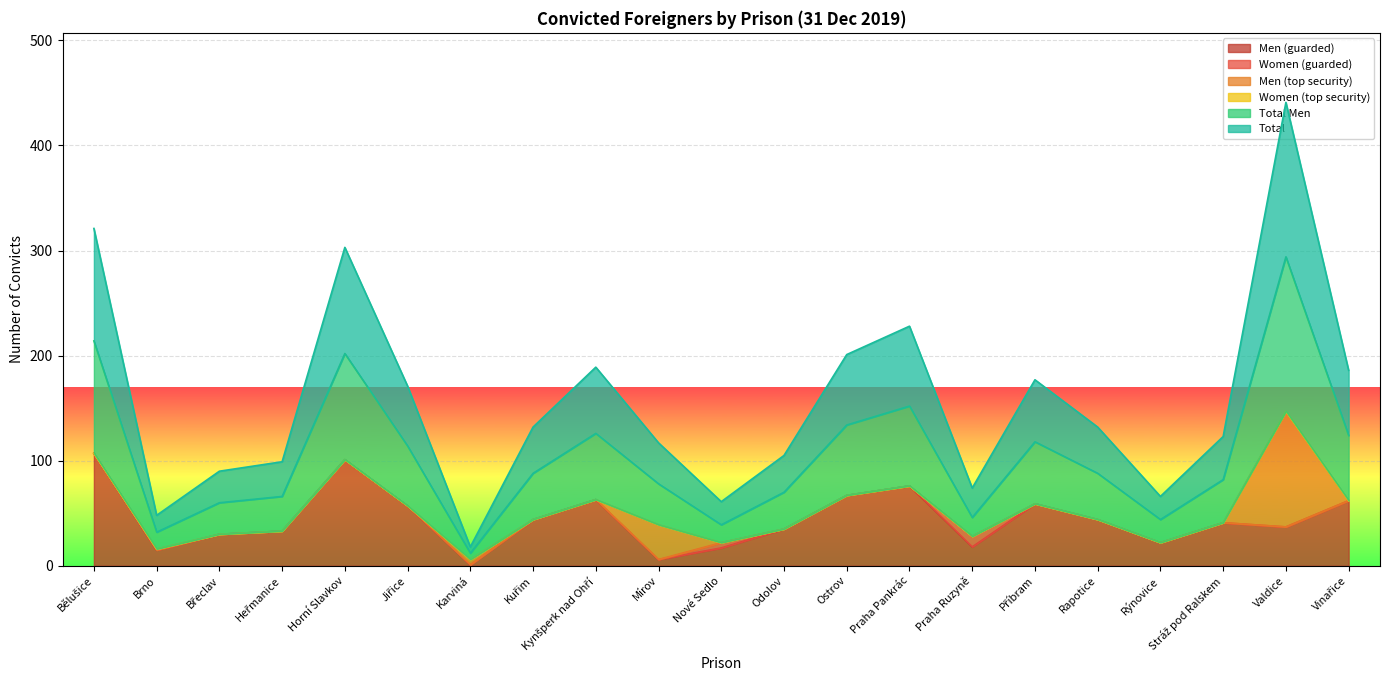

What is the maximum value for Men (guarded)?

107